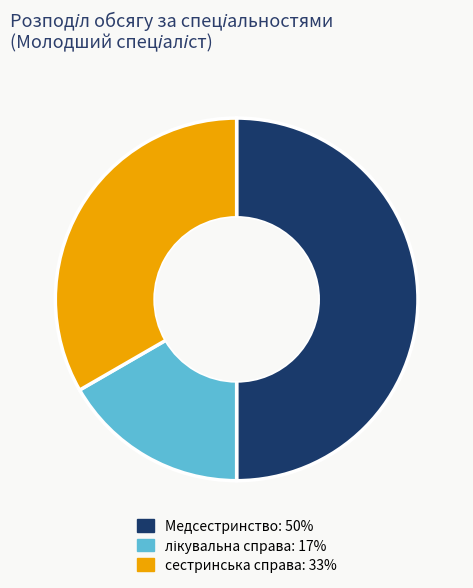

What is the ratio of the value at Медсестринство: 50% to the value at сестринська справа: 33%?

1.5